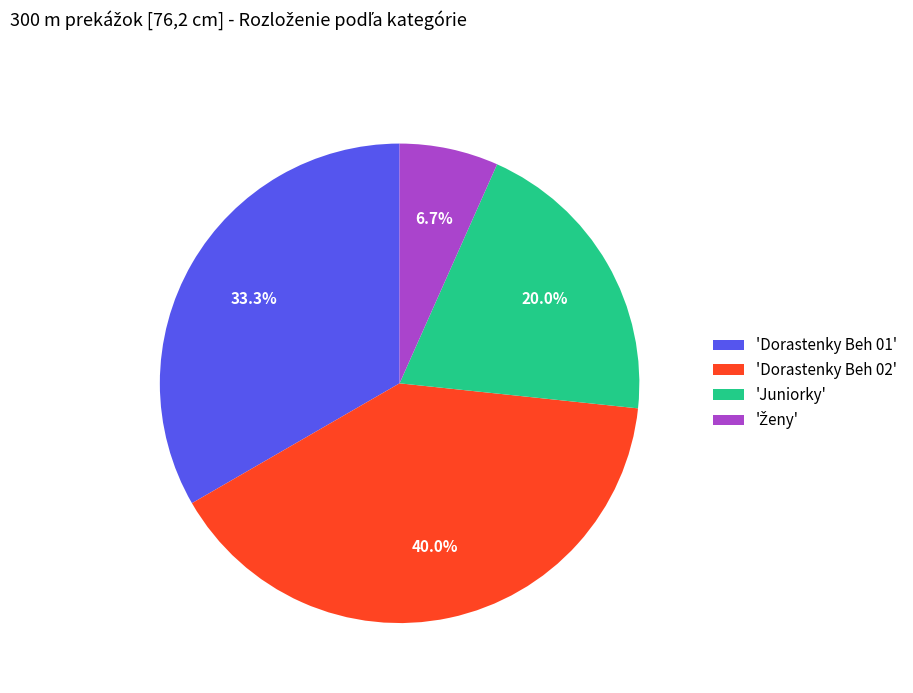

How many segments does this pie chart have?

4